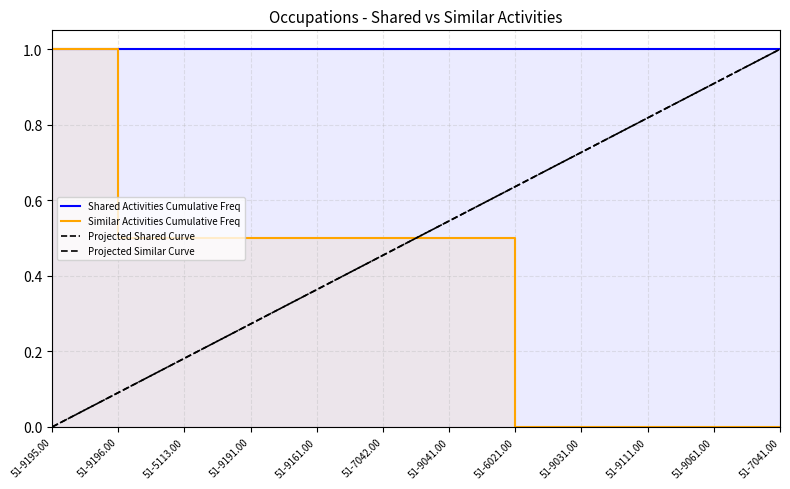

What is the total value across all series at 51-9041.00?

2.6